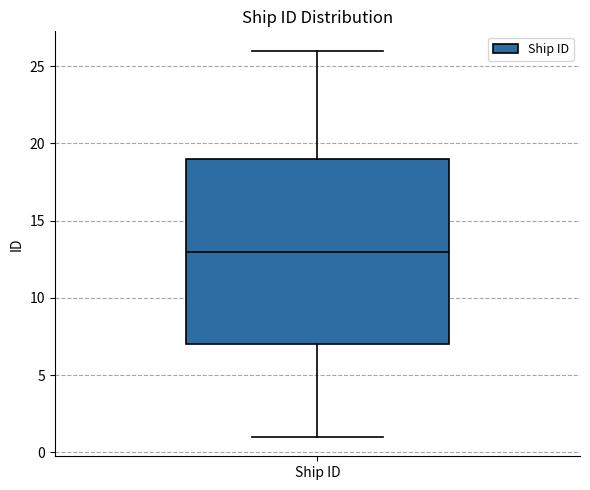

Transcribe this box plot: give where the median line is, the range the box spans, and where the two whiskers end, as read against the y-axis. The values are not printed on the chart, so give them approximately, as read against the axis.

median 13, box 7 to 19, whiskers 1 to 26